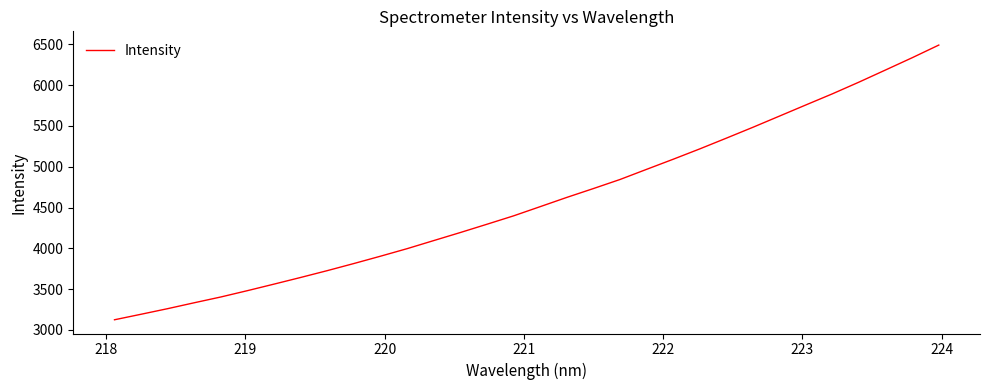

What is the average value?

4580.6